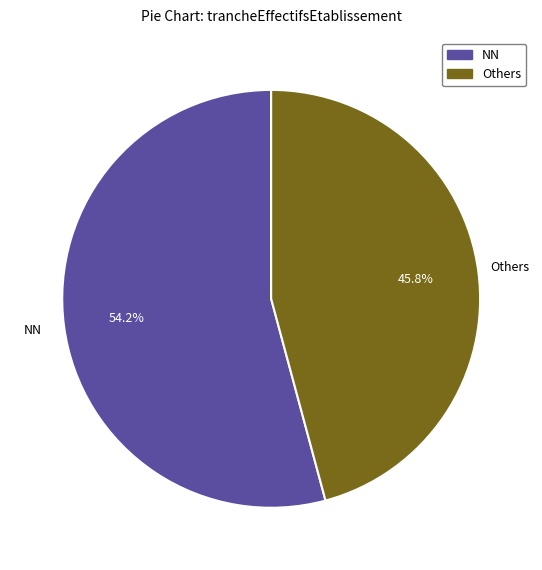

Is there any slice that represents more than half of the pie?

Yes